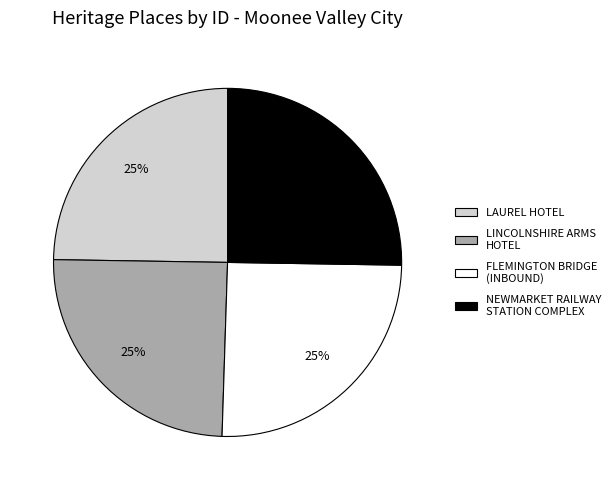

Approximately how many times larger is the value at LINCOLNSHIRE ARMS HOTEL compared to NEWMARKET RAILWAY STATION COMPLEX?

1.0